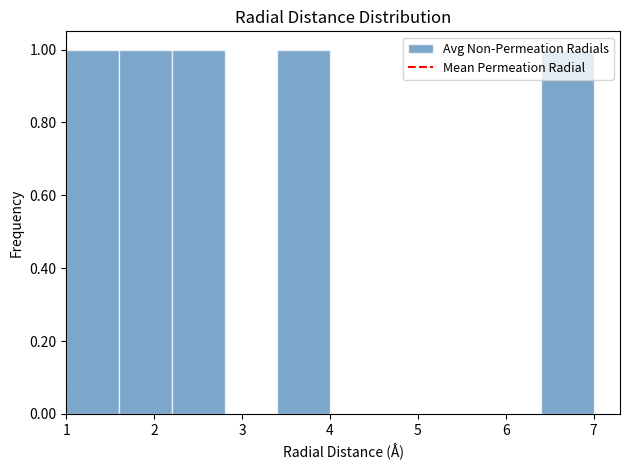

Reading left to right, list every bar in this chart as the range it spans on the x-axis followed by its height. The values are not printed on the chart, so give them approximately, as read against the axis.

1.0 to 1.6: 1
1.6 to 2.2: 1
2.2 to 2.8: 1
2.8 to 3.4: 0
3.4 to 4.0: 1
4.0 to 4.6: 0
4.6 to 5.2: 0
5.2 to 5.8: 0
5.8 to 6.4: 0
6.4 to 7.0: 1